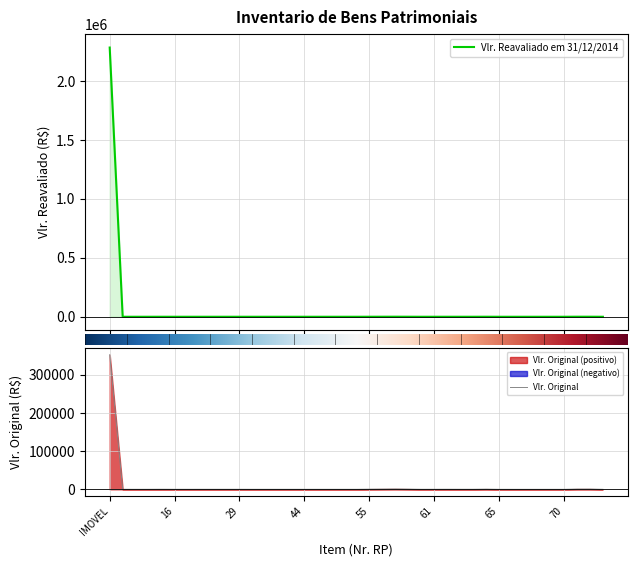

Reading left to right, transcribe all the data shown in this chart.

Vlr. Original: 352663.9	128.0	75.0	125.0	250.0	120.0	135.0	150.0	150.0	150.0	150.0	75.0	75.0	75.0	75.0	75.0	75.0	75.0	75.0	70.0	453.6	718.0	993.7	617.0	116.7	175.0	240.9	185.0	185.0	535.0	48.9	28.2	28.2	28.2	28.2	28.2	735.0	760.0	65.0
Vlr. Reavaliado em 31/12/2014: 2285000.0	76.8	45.0	75.0	150.0	72.0	81.0	90.0	90.0	90.0	90.0	45.0	45.0	45.0	45.0	45.0	45.0	45.0	45.0	42.0	272.2	430.8	596.2	370.2	70.0	105.0	144.5	111.0	111.0	321.0	29.3	19.8	19.8	19.8	19.8	19.8	514.5	456.0	39.0